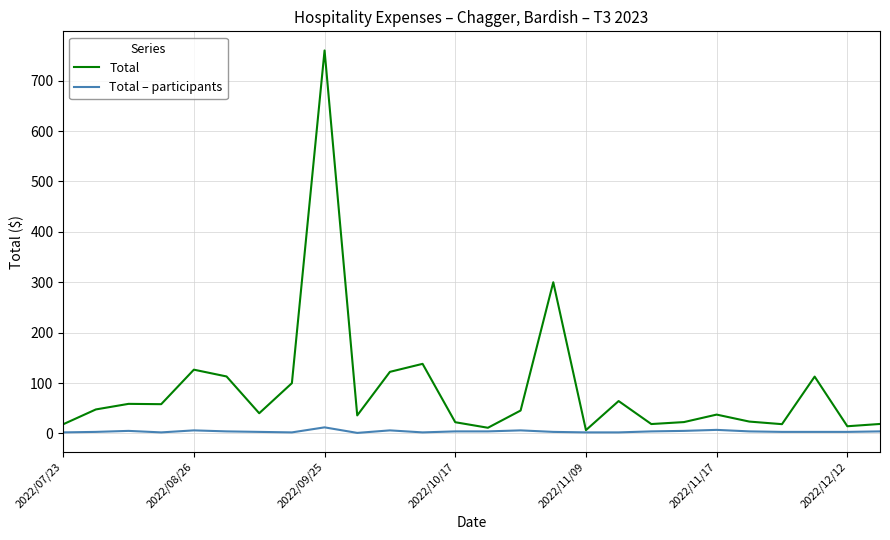

Does the chart display data point markers on the line(s)?

No